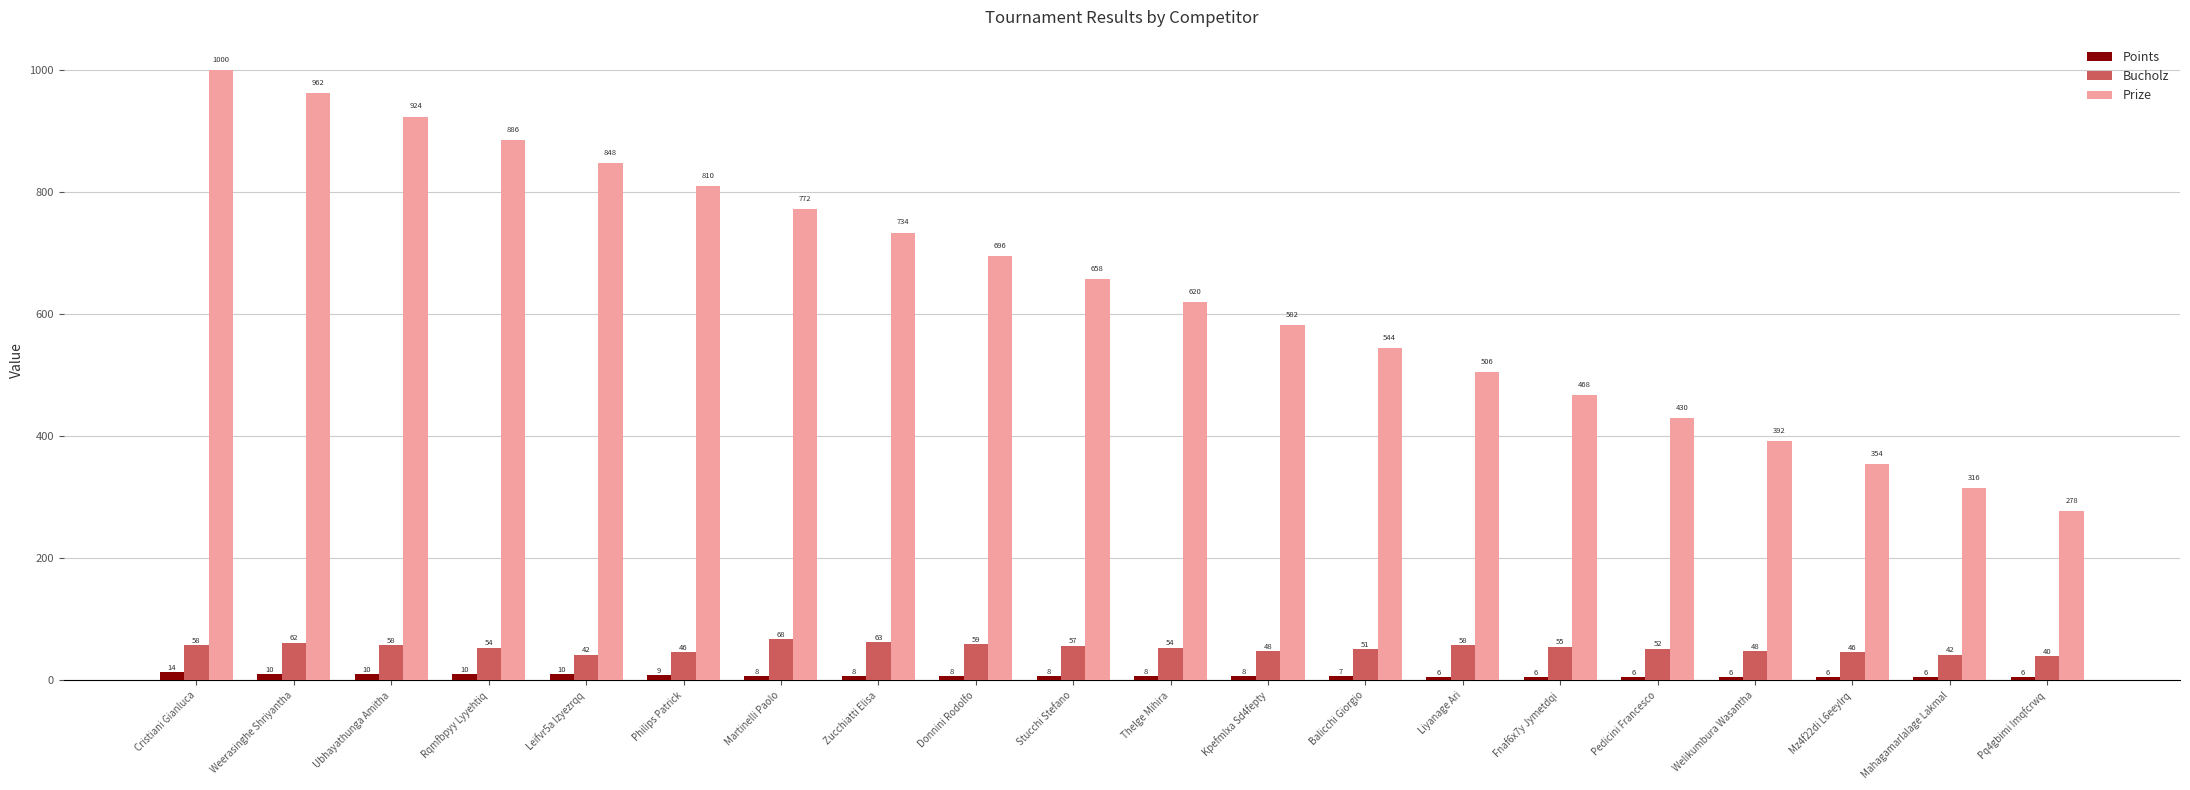

Which series has the largest total across all categories?

Prize